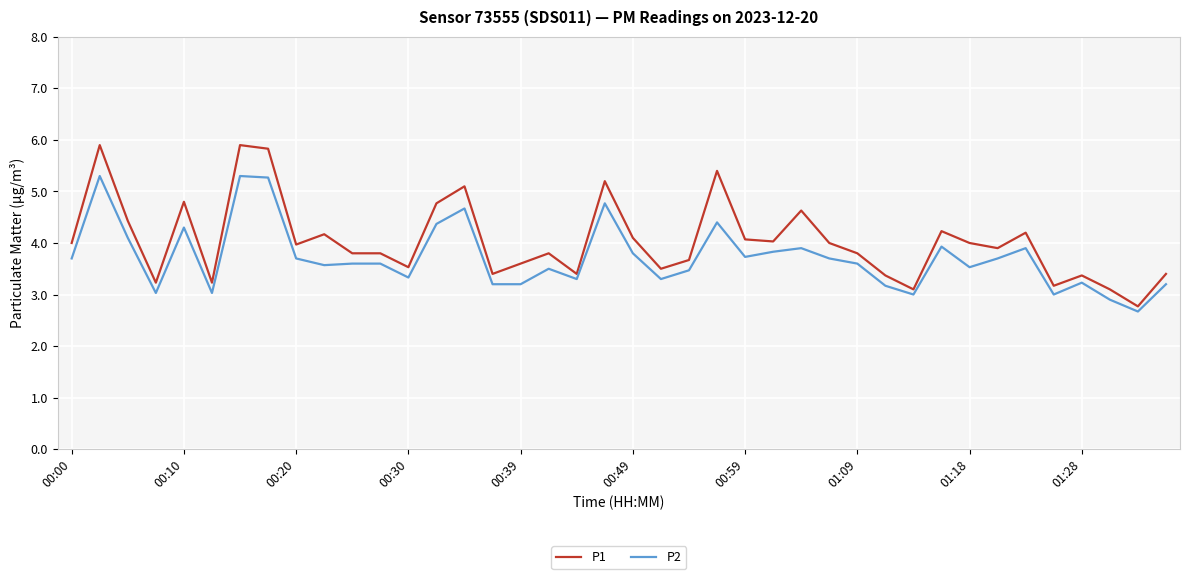

What is the difference between the maximum and minimum values in the P1 series?

3.1